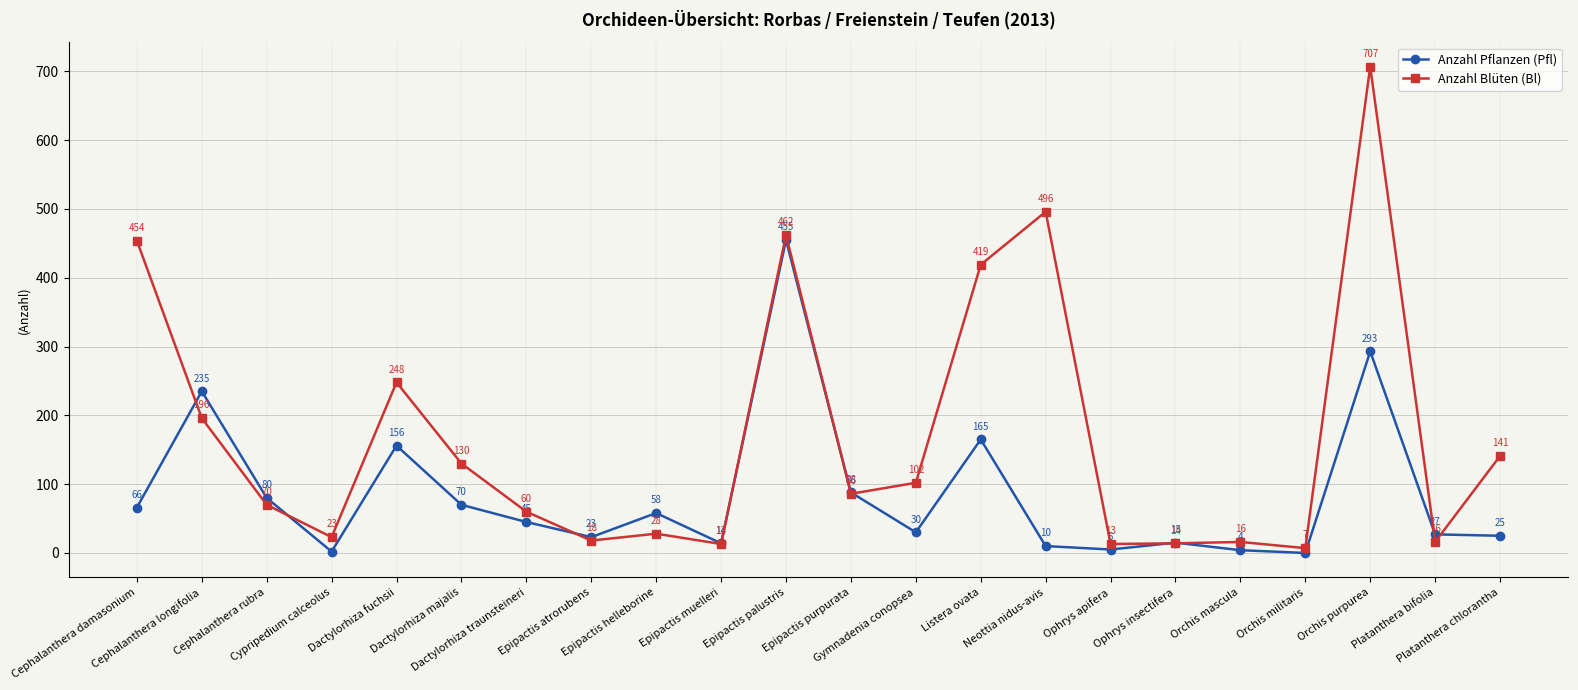

Is it true that Anzahl Pflanzen (Pfl) equals 165 at Listera ovata?

True